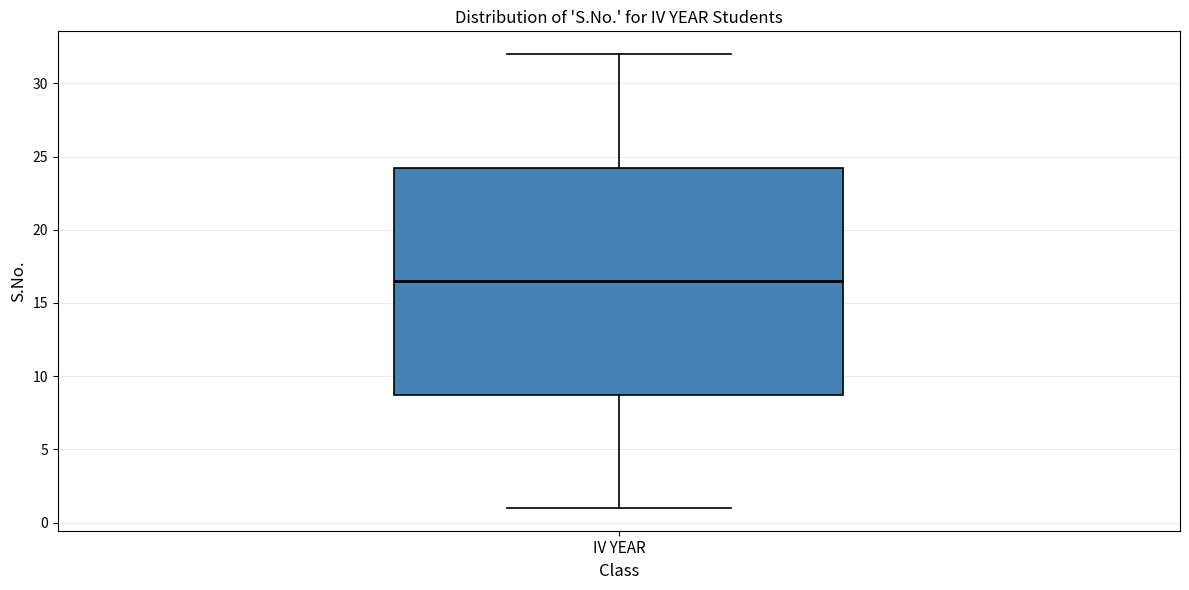

Where does the upper whisker of the box for IV YEAR end on the y-axis? The values are not printed on the chart, so give them approximately, as read against the axis.

32.0